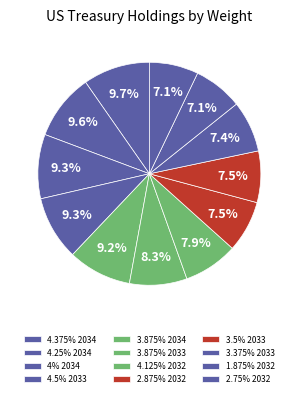

Count the number of slices in the pie.

12